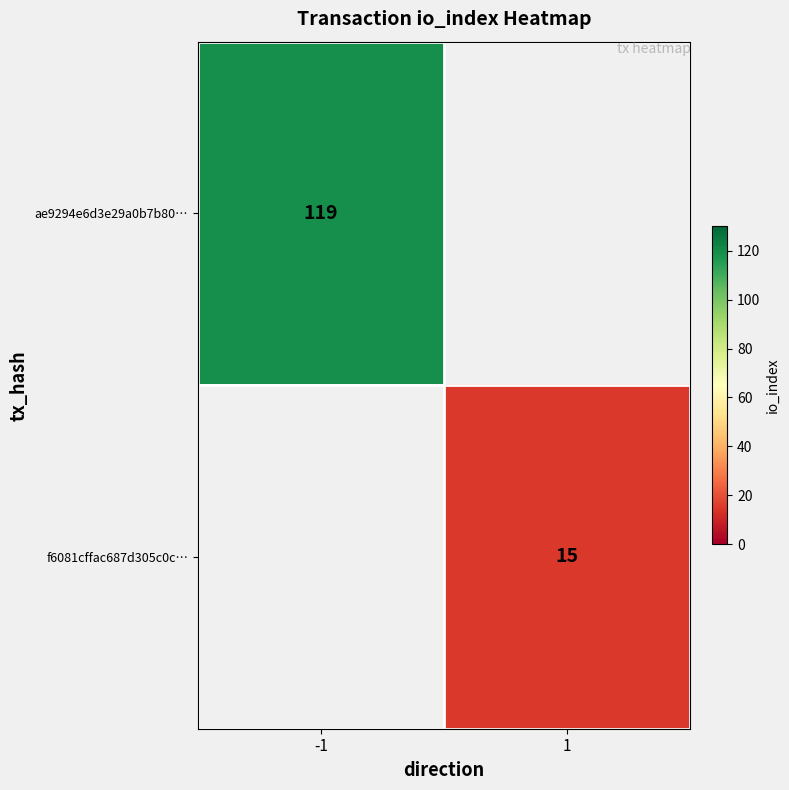

True or false: f6081cffac687d305c0c… has a value of 20 at 1.

False